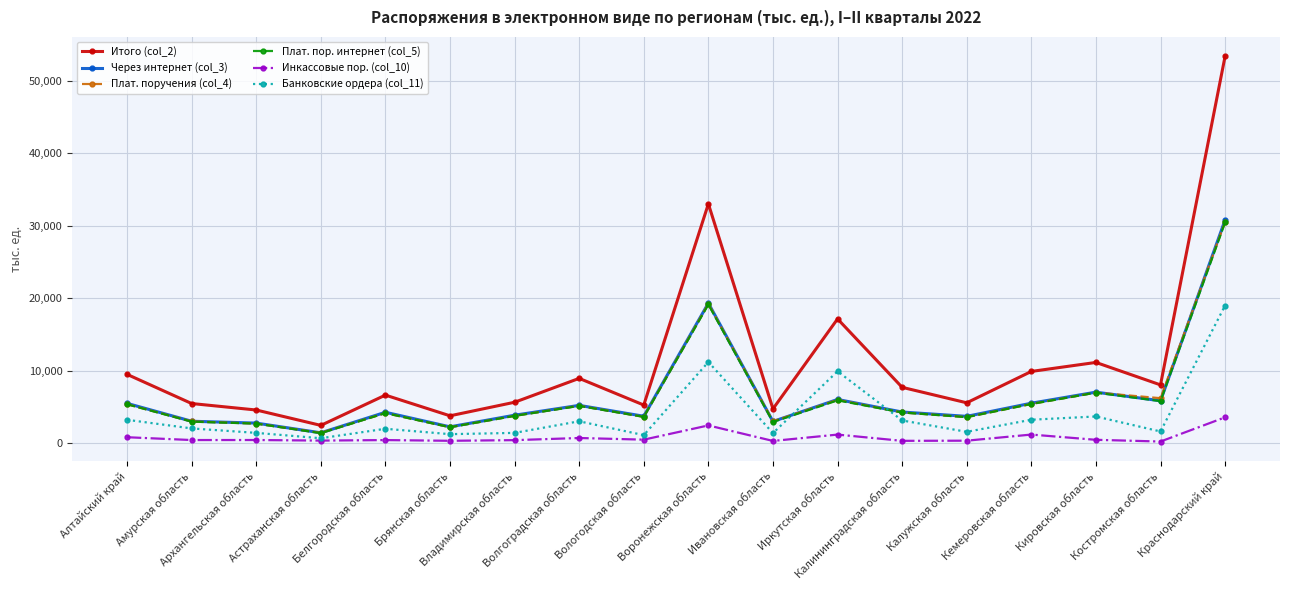

Where does the Банковские ордера (col_11) series first go above 2010?

Алтайский край